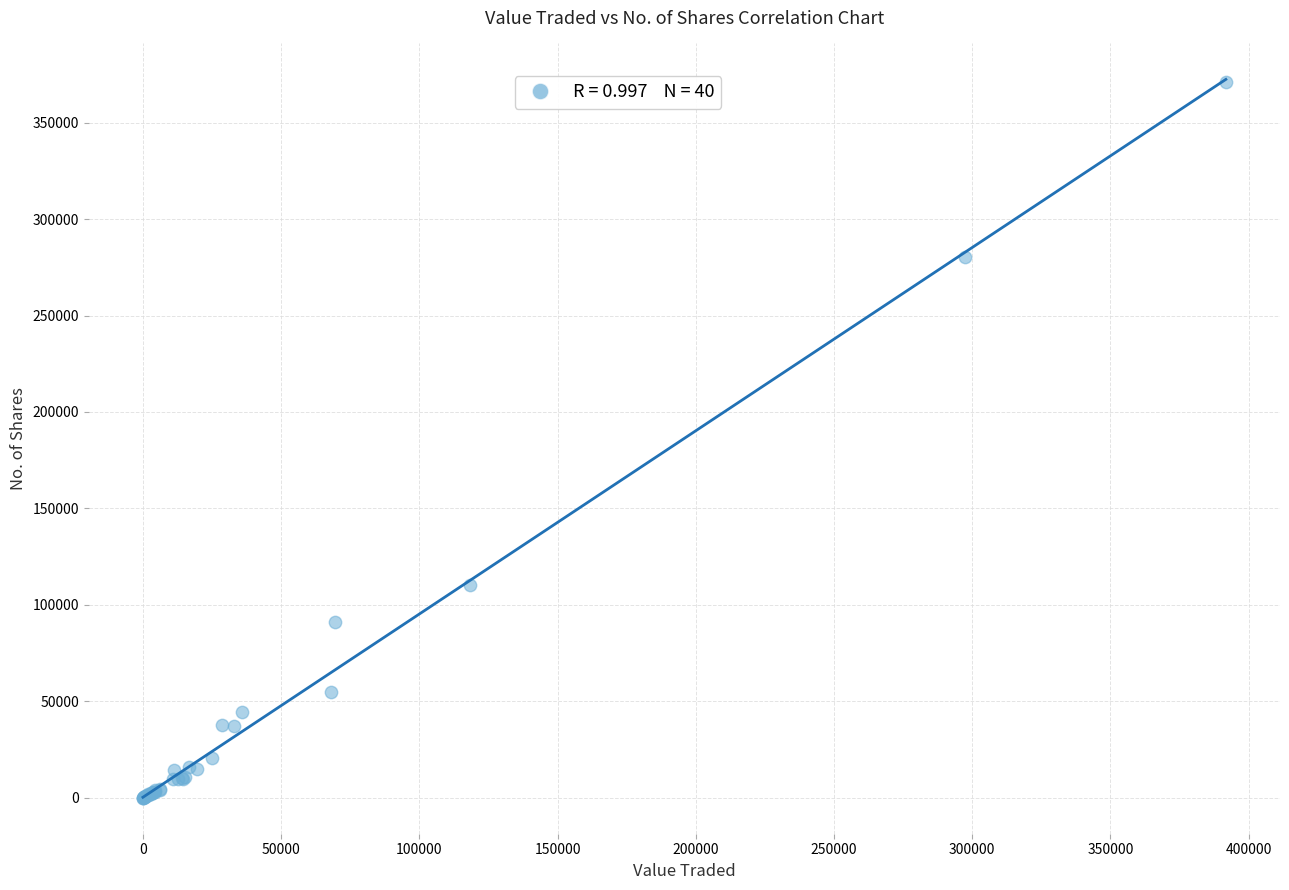

What Y value in the scatter plot is closest to 185540?

110500